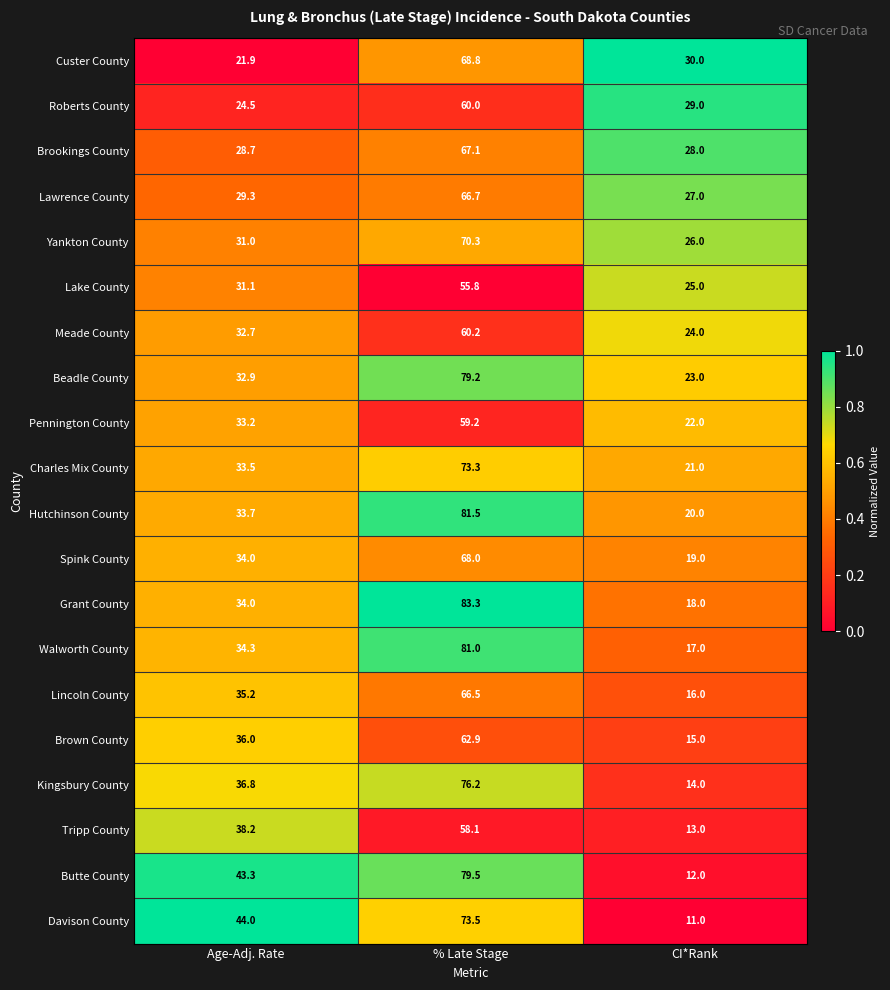

At which label is Spink County closest to 43?

Age-Adj. Rate